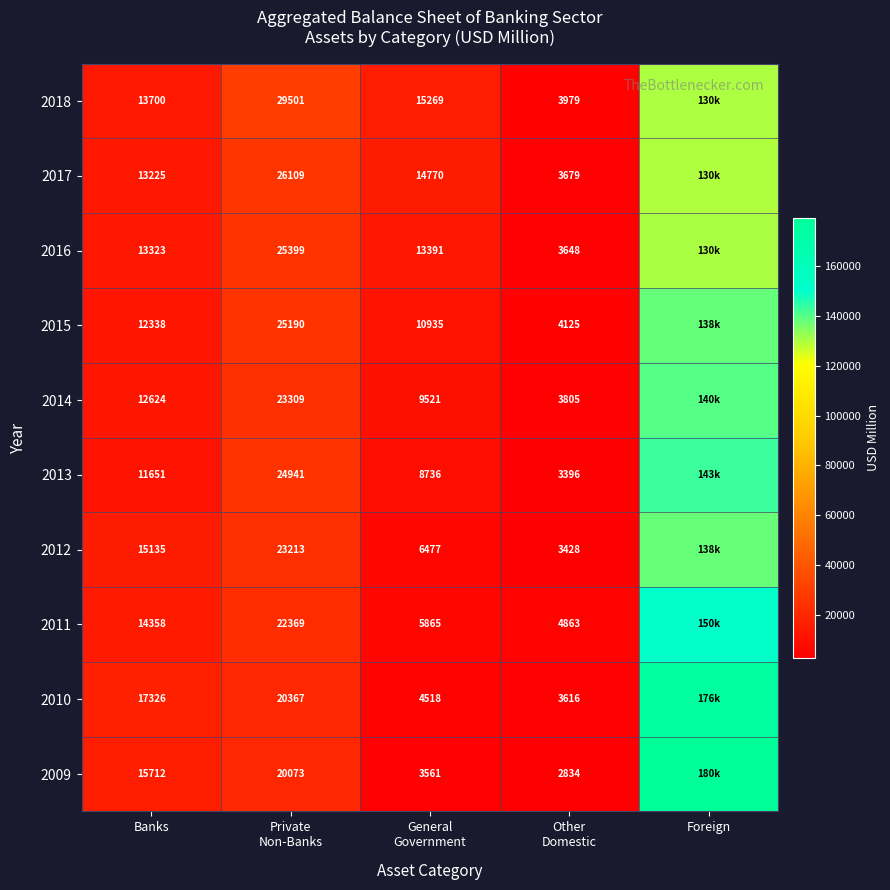

What is the spread (max minus min) of values at General
Government?

11708.0